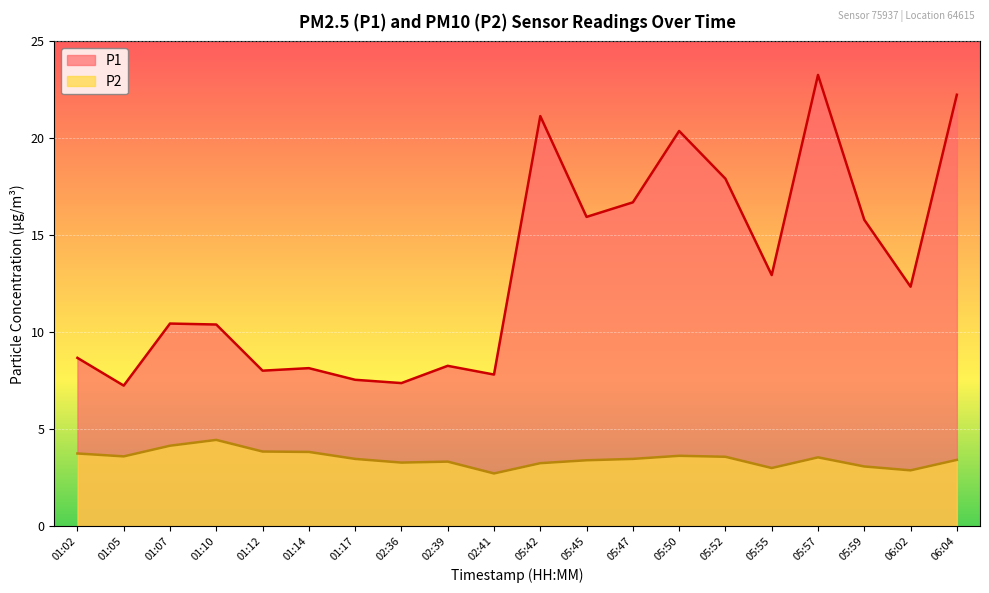

What position from the left is 02:36?

8